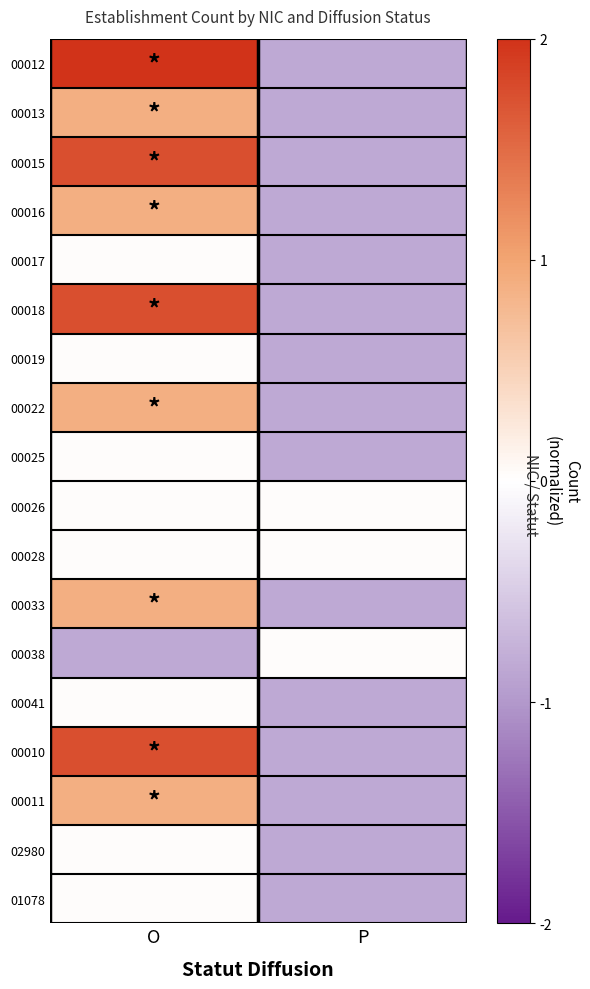

What is the spread (max minus min) of values at O?

2.8